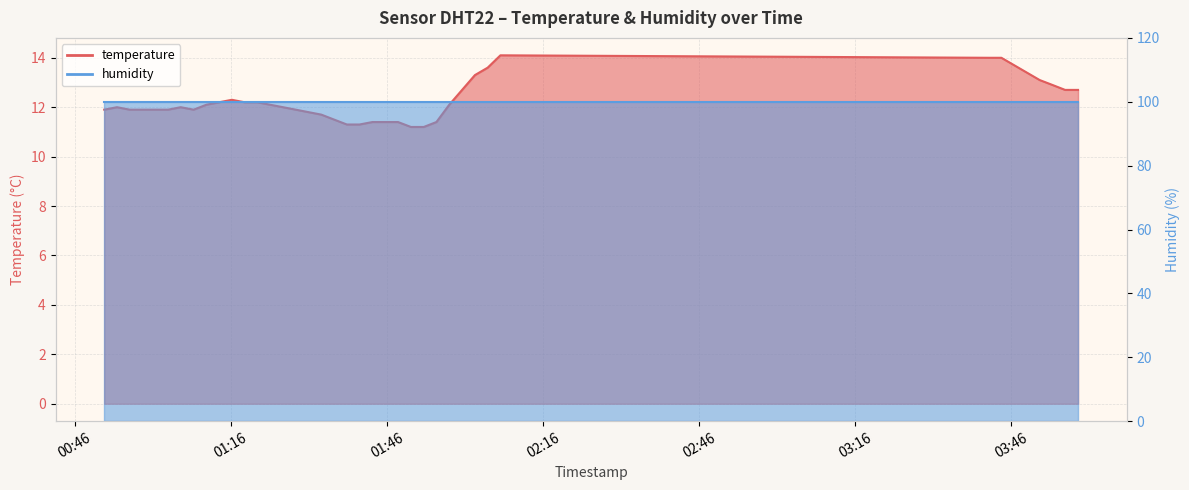

How many points are higher than both their immediate neighbors (excluding endpoints)?

4